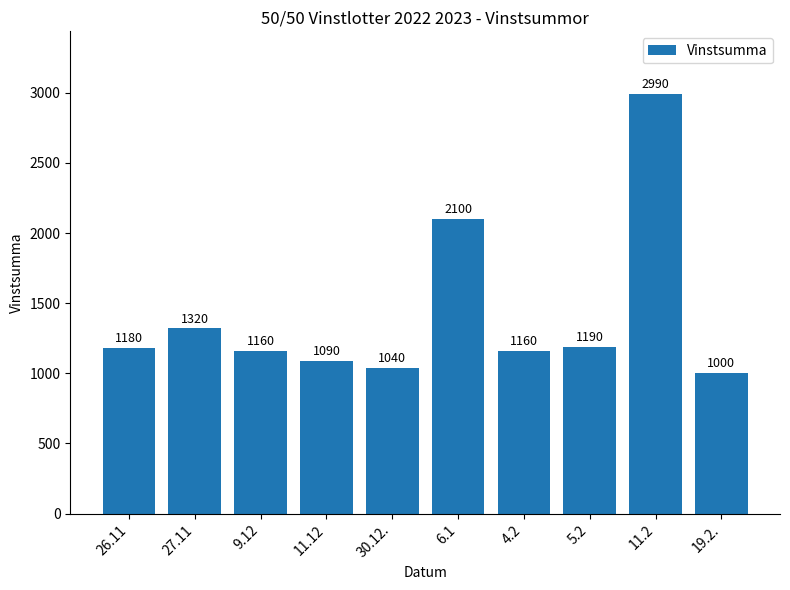

What is the sum of the values at 27.11 and 5.2?

2510